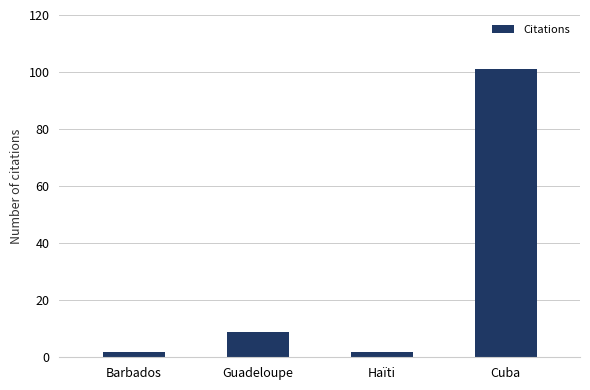

Where is the data nearest to the value 51?

Guadeloupe